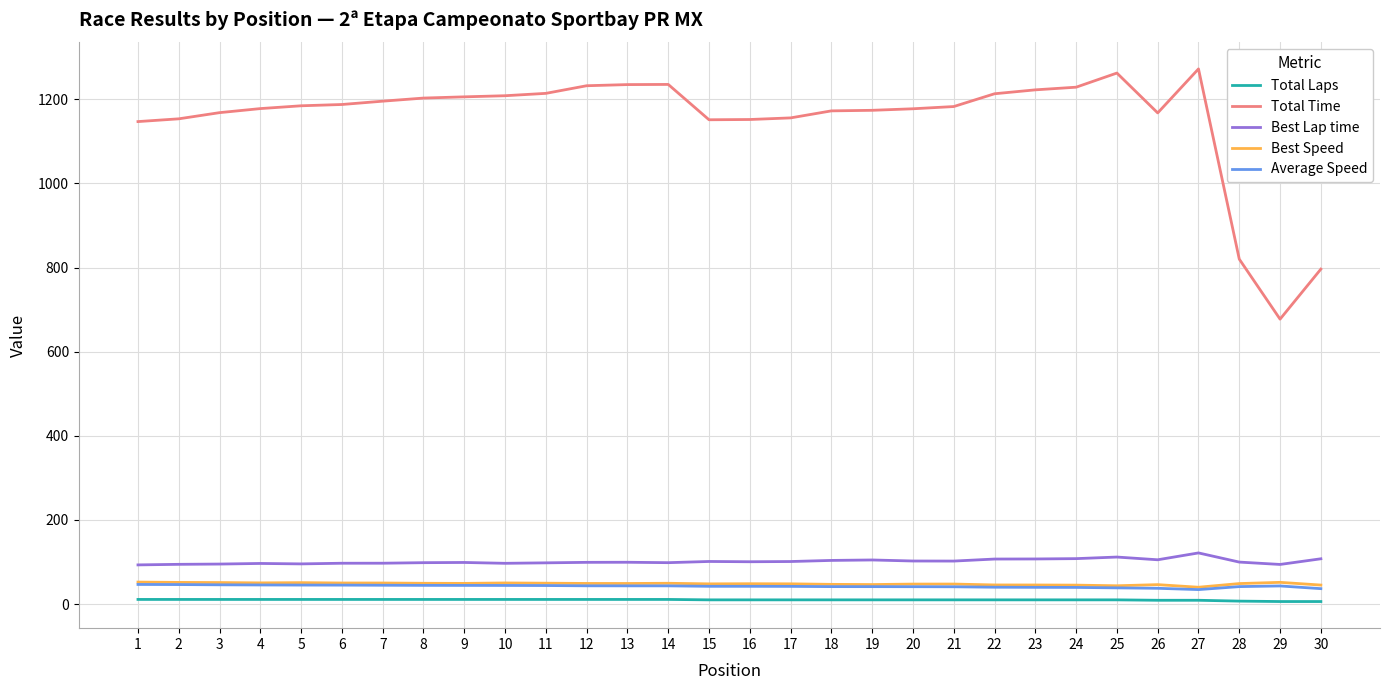

The value of Average Speed at 17 is 42.1. True or false?

True